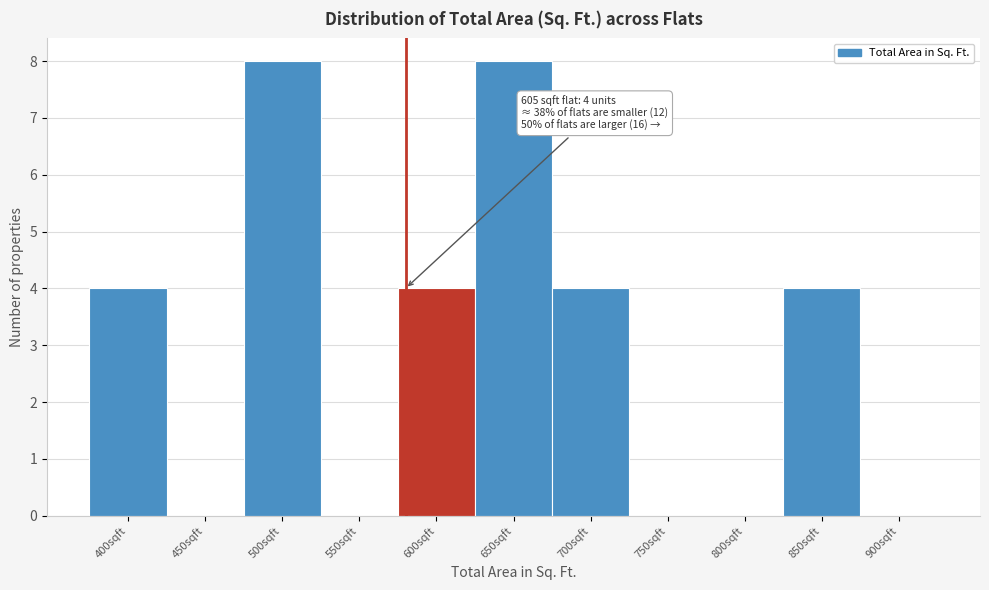

Reading right to left, what are all the values shown in this chart?

900sqft=0	850sqft=4	800sqft=0	750sqft=0	700sqft=4	650sqft=8	600sqft=4	550sqft=0	500sqft=8	450sqft=0	400sqft=4